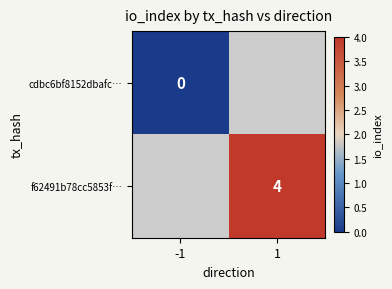

True or false: f62491b78cc5853f… has a value of 4 at 1.

True